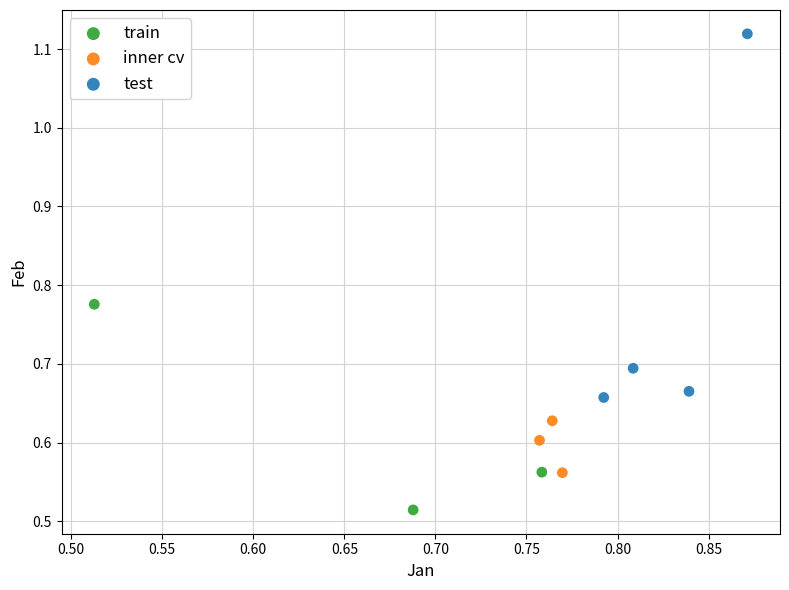

Which series contains the lowest Y value?

train